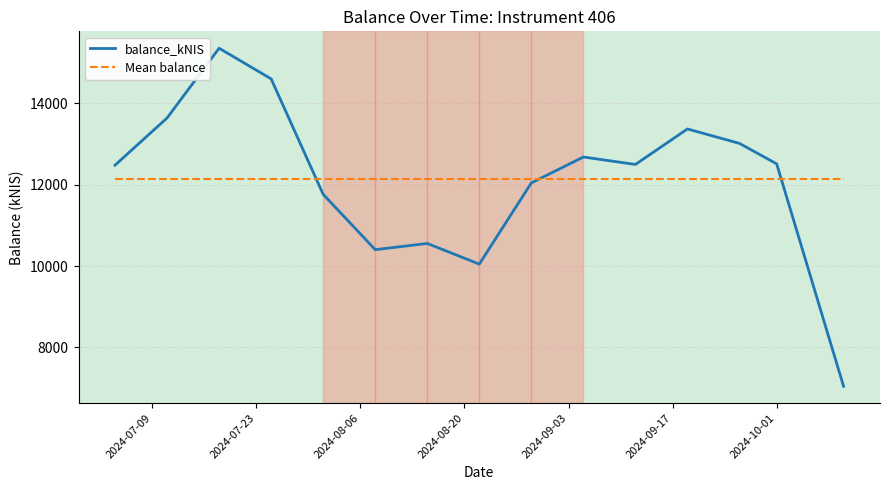

Rank the series by their maximum value, from highest to lowest.

balance_kNIS, Mean balance